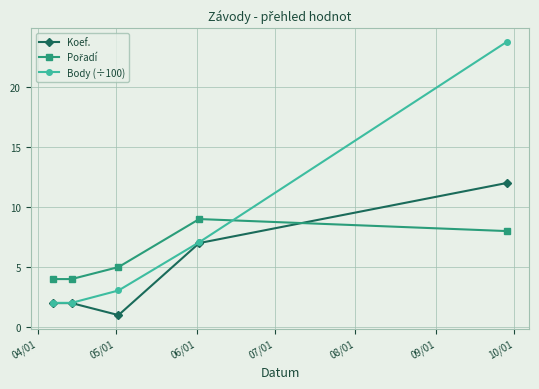

Which series has the widest spread of values?

Body (÷100)